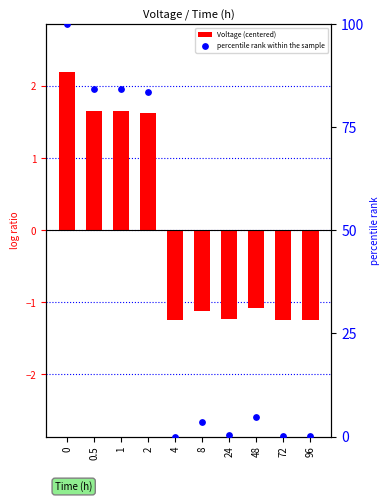

Which series has the largest total across all categories?

percentile rank within the sample